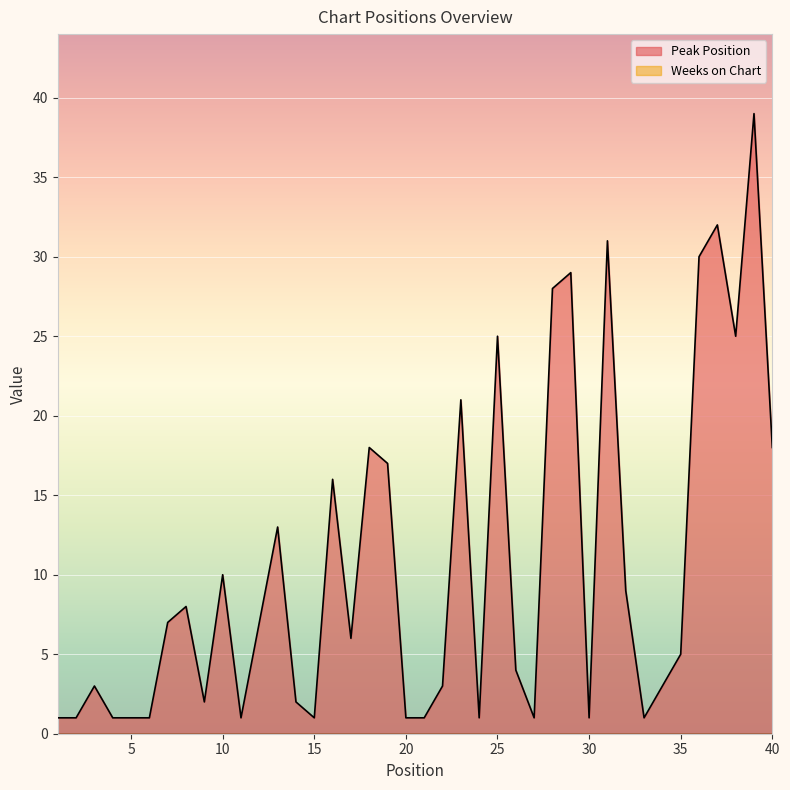

What is the average value?

11